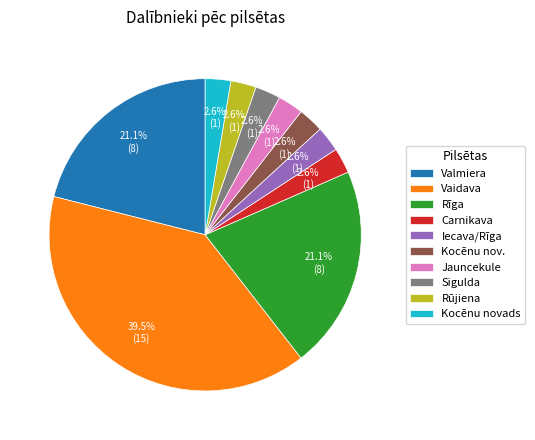

Do Valmiera and Iecava/Rīga together represent more than half of the pie?

No